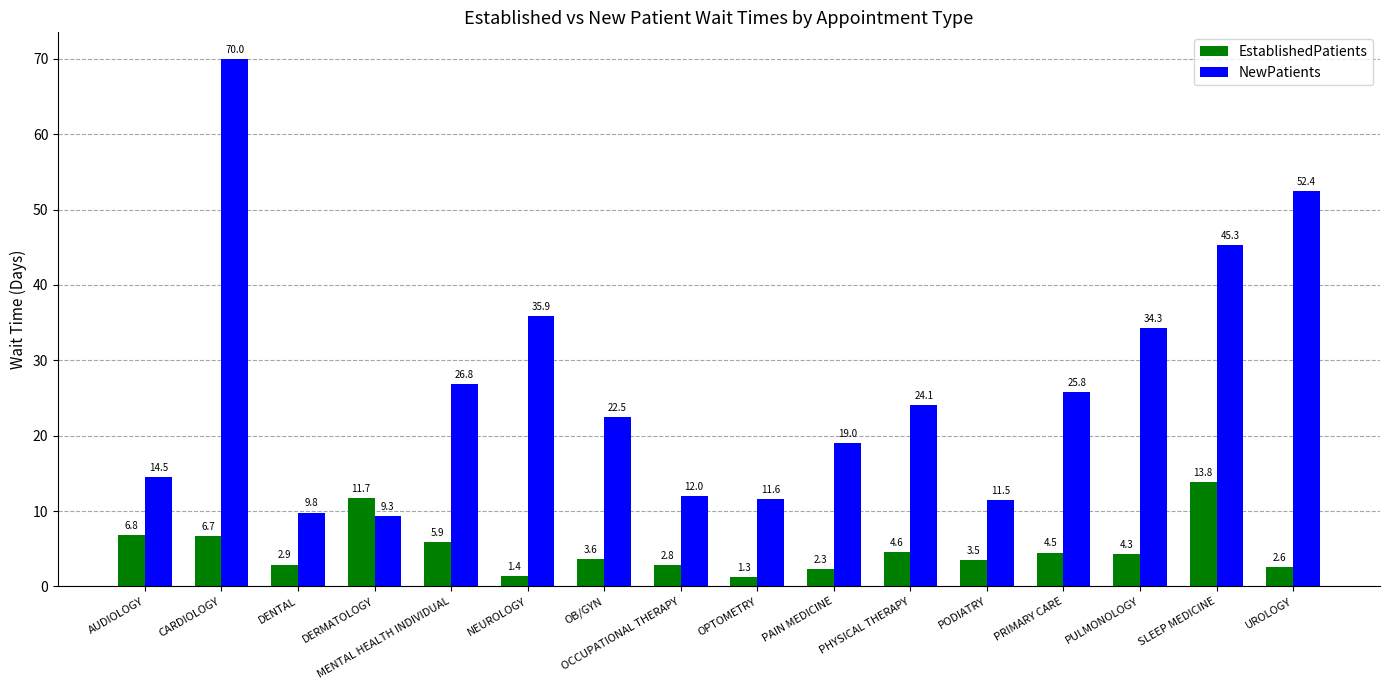

True or false: NewPatients has a value of 24.1 at PHYSICAL THERAPY.

True